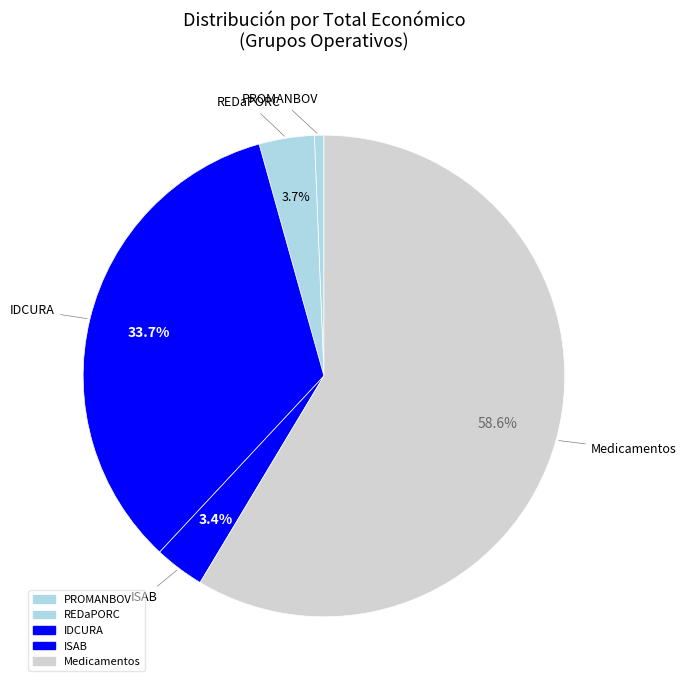

Count the number of slices in the pie.

5